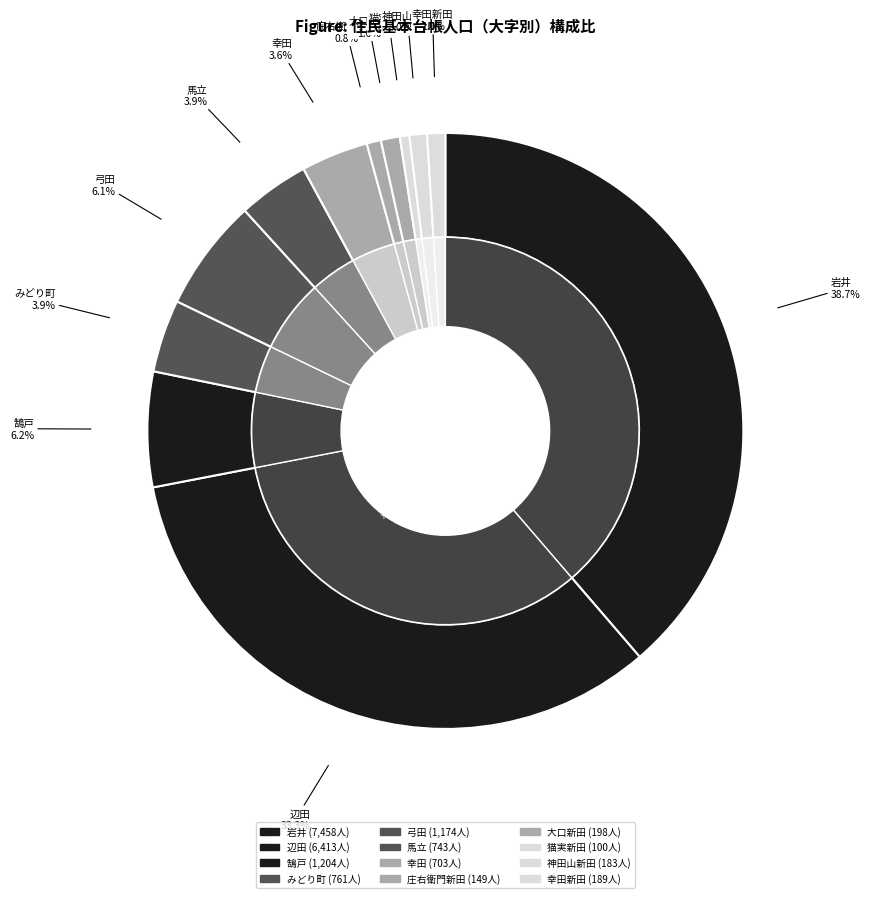

Rank the categories by value from highest to lowest.

岩井, 辺田, 鵠戸, 弓田, みどり町, 馬立, 幸田, 大口新田, 幸田新田, 神田山新田, 庄右衛門新田, 猫実新田